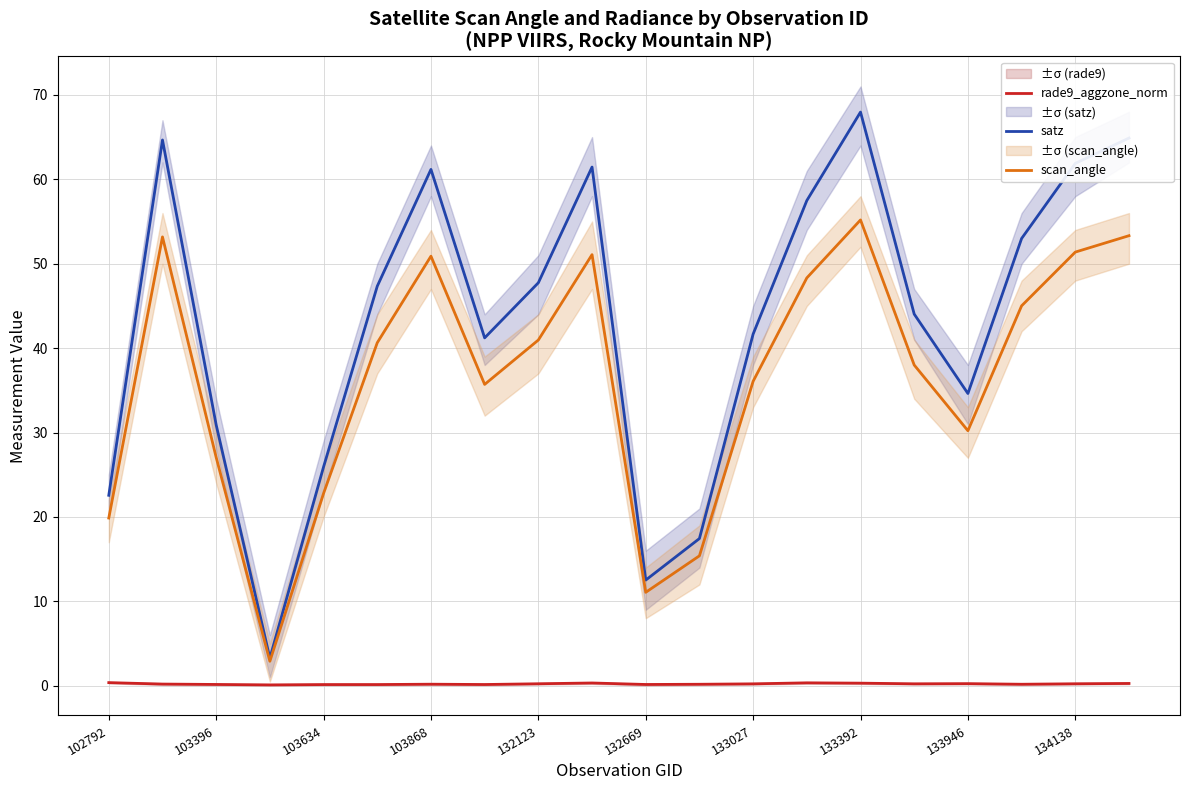

Which series has the largest total across all categories?

satz